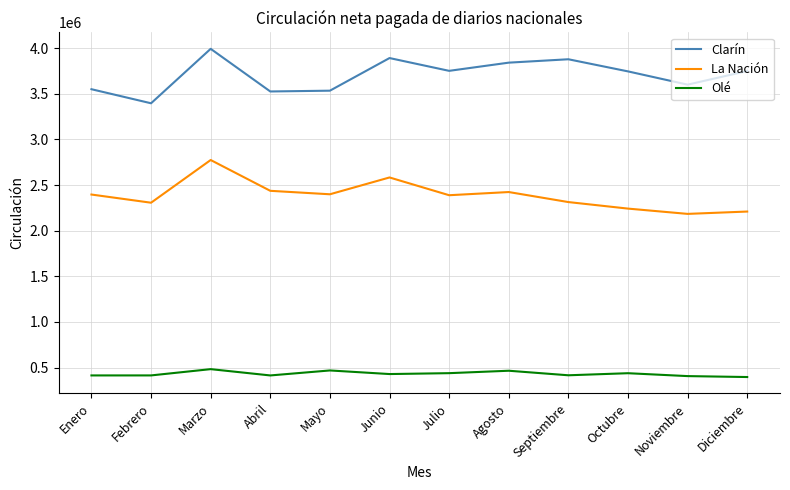

True or false: Clarín has a value of 2597664 at Diciembre.

False